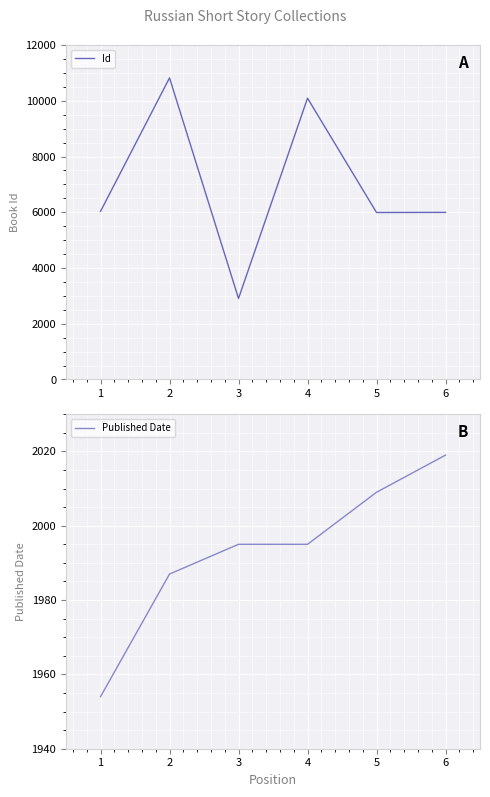

Reading left to right, transcribe all the data shown in this chart.

Id: 6032	10820	2907	10093	5991	5995
Published Date: 1954	1987	1995	1995	2009	2019